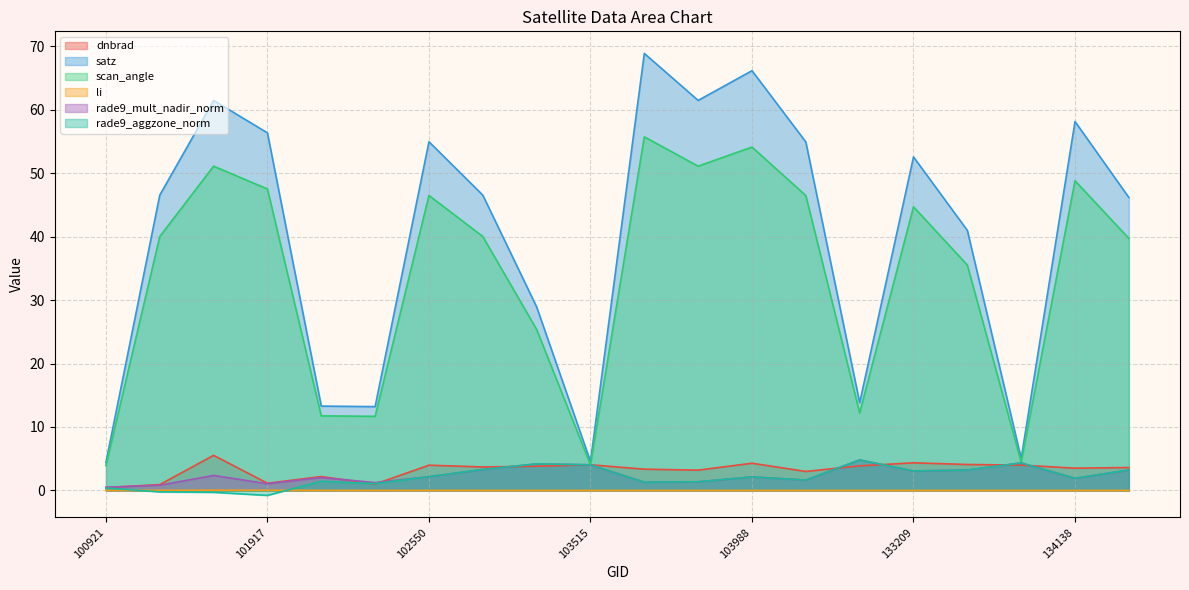

How many values in the satz series exceed 46?

12